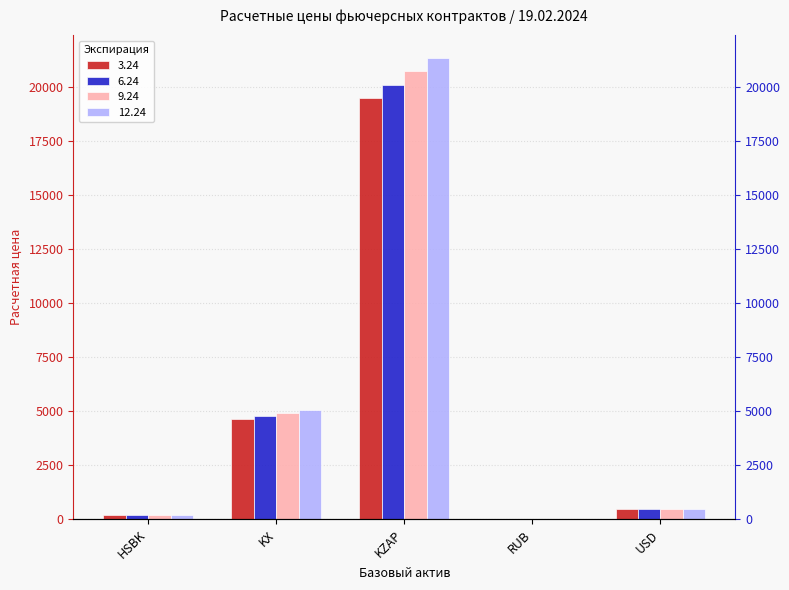

At which category does the chart reach its peak across all series?

KZAP